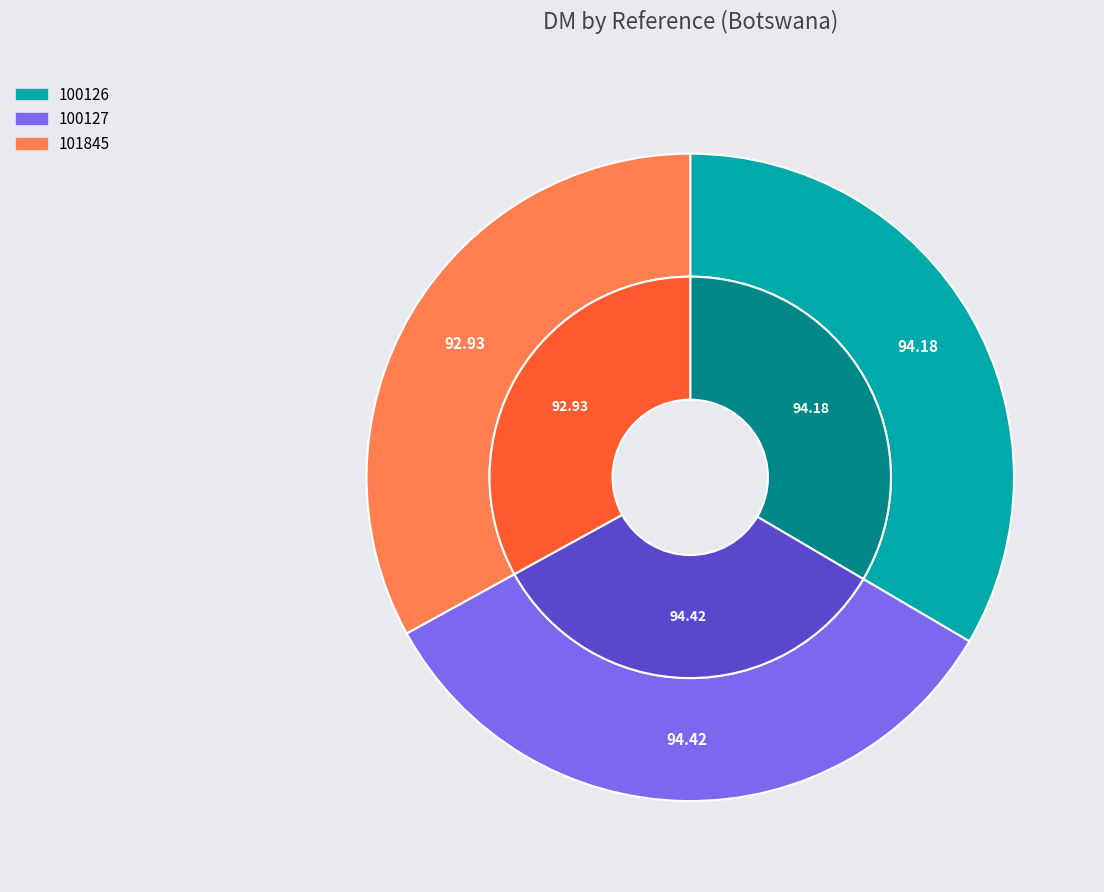

What percentage is NOT represented by 101845?

67.0%